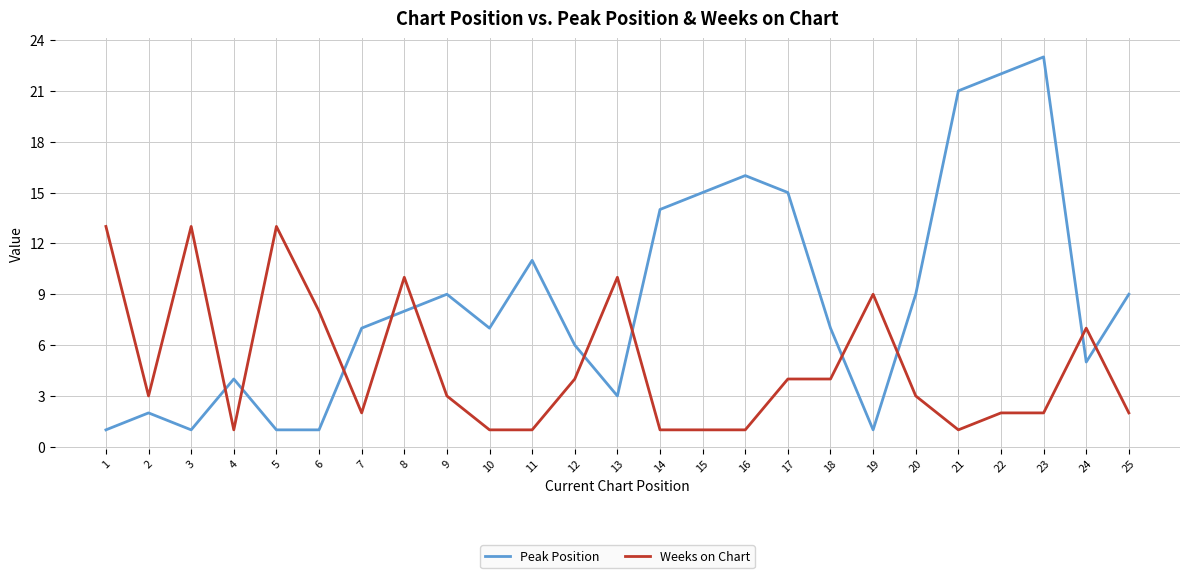

What is the maximum value shown in the chart?

23